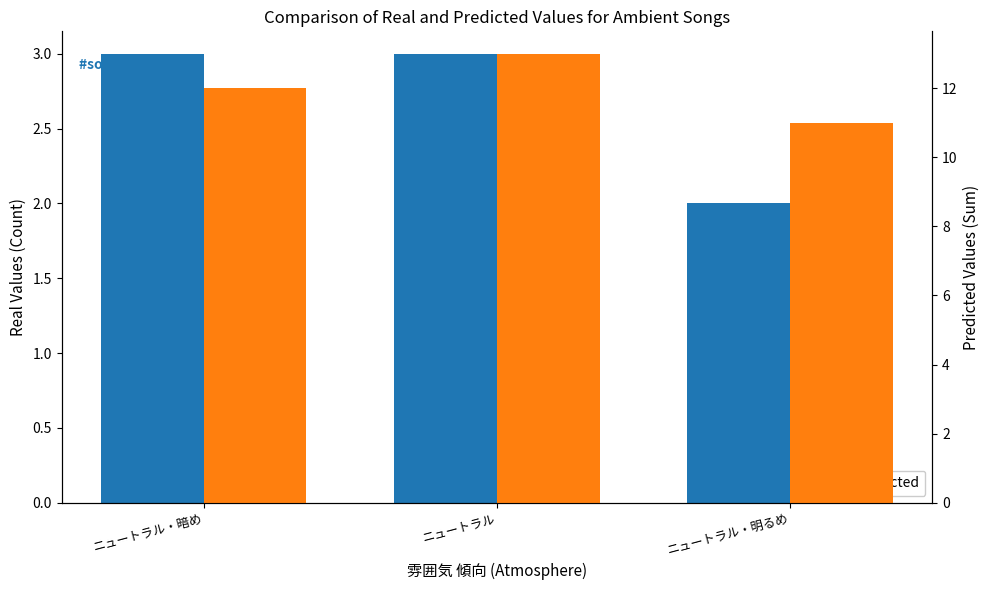

Reading left to right, what are all the values shown in this chart?

Count (Real): ニュートラル・暗め=3	ニュートラル=3	ニュートラル・明るめ=2
Sum (Predicted): ニュートラル・暗め=12	ニュートラル=13	ニュートラル・明るめ=11